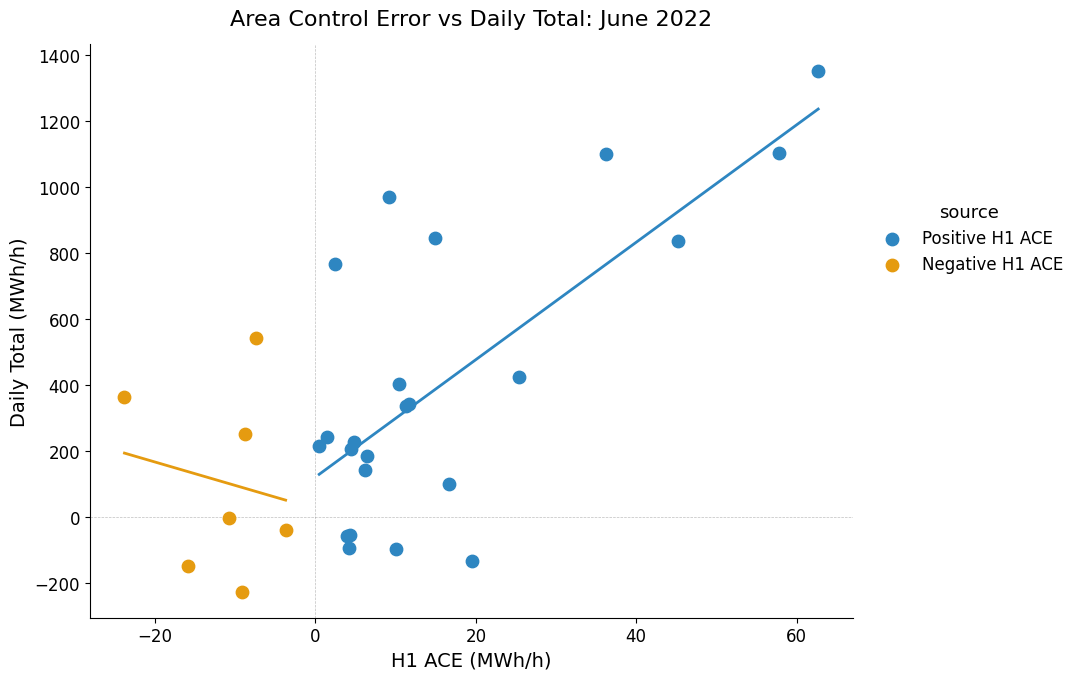

Which series contains the lowest Y value?

Negative H1 ACE